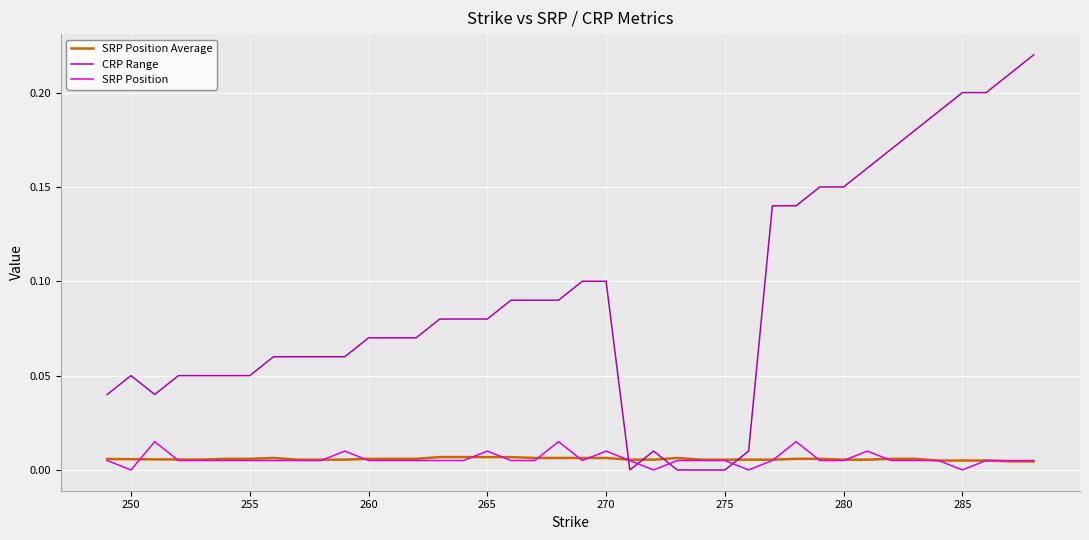

Which series ends up on top after the final intersection of SRP Position and CRP Range?

CRP Range